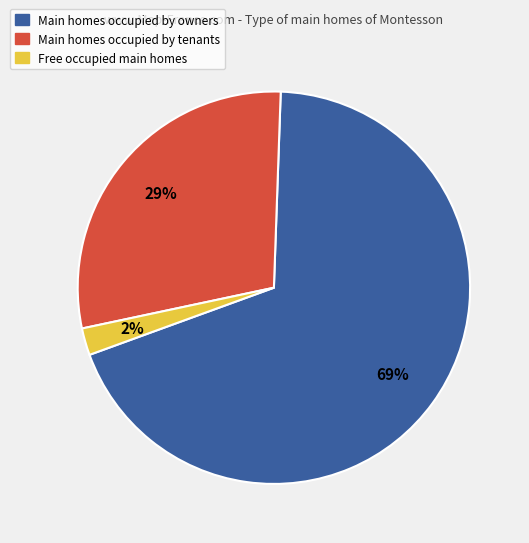

Does any single category account for the majority?

Yes